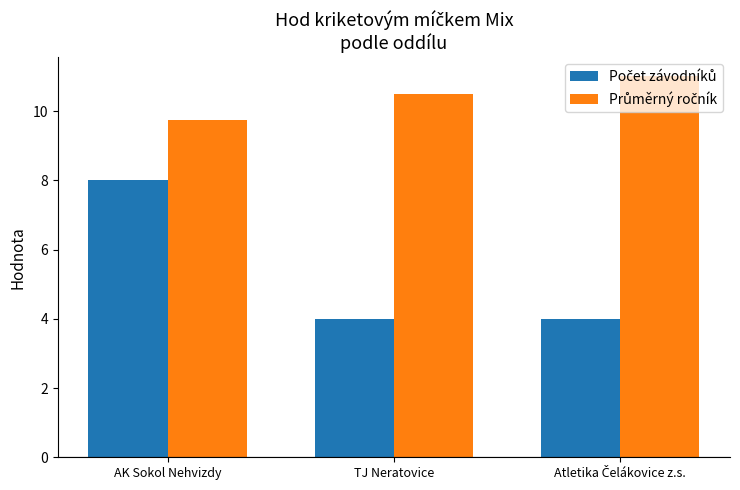

What is the total value across all series at TJ Neratovice?

14.5